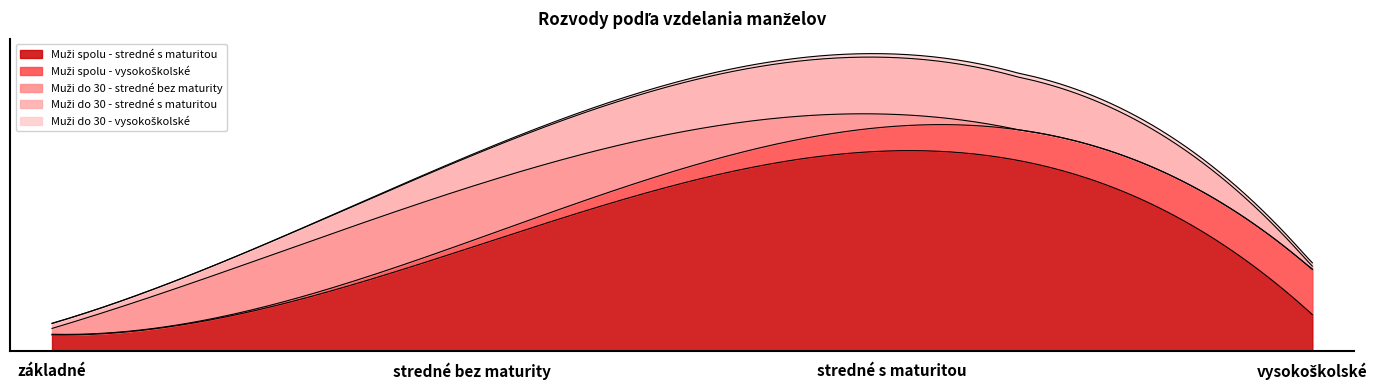

What position from the right is základné?

4